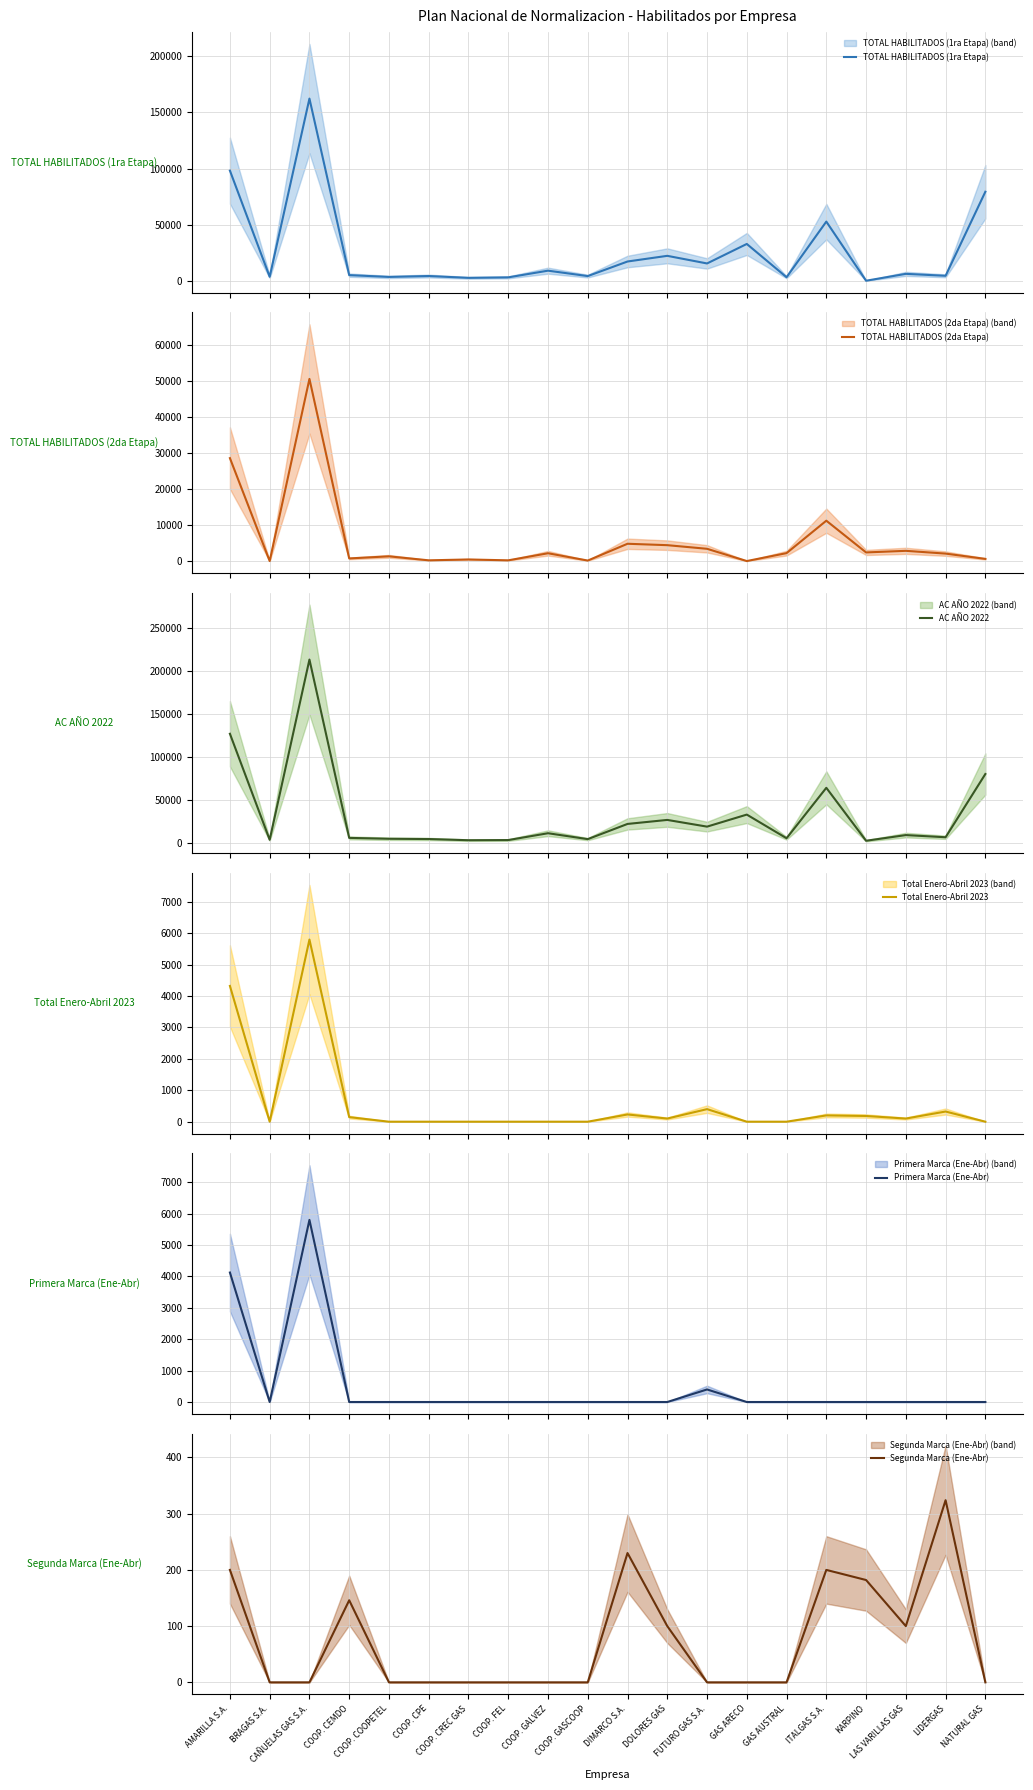

How many data points in Total Enero-Abril 2023 are less than 100?

10